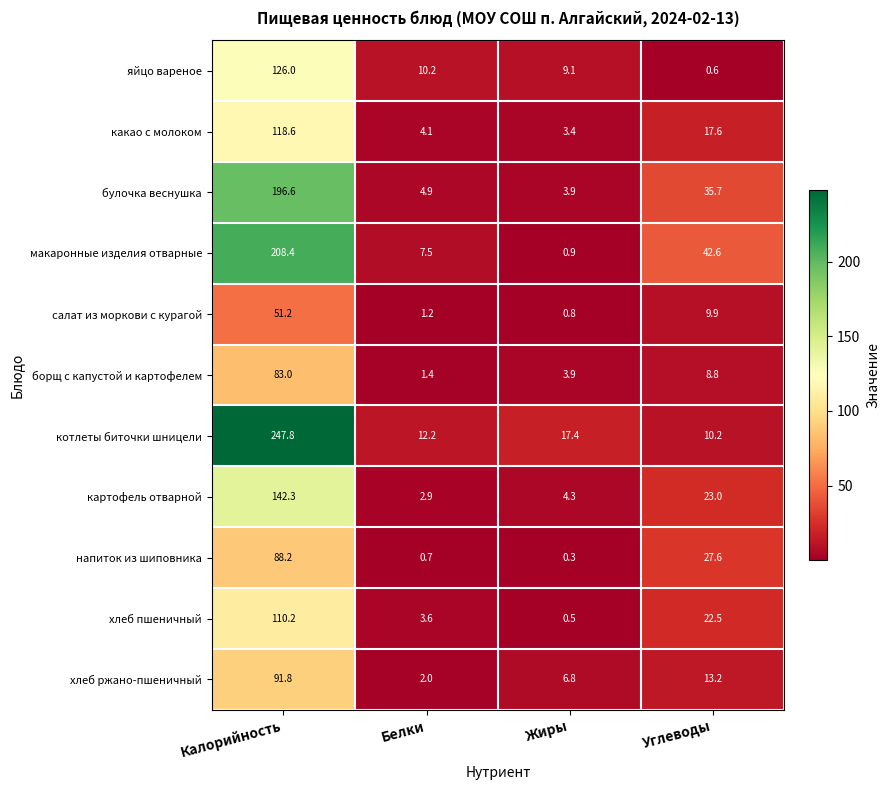

Which series has the largest range (max minus min)?

котлеты биточки шницели